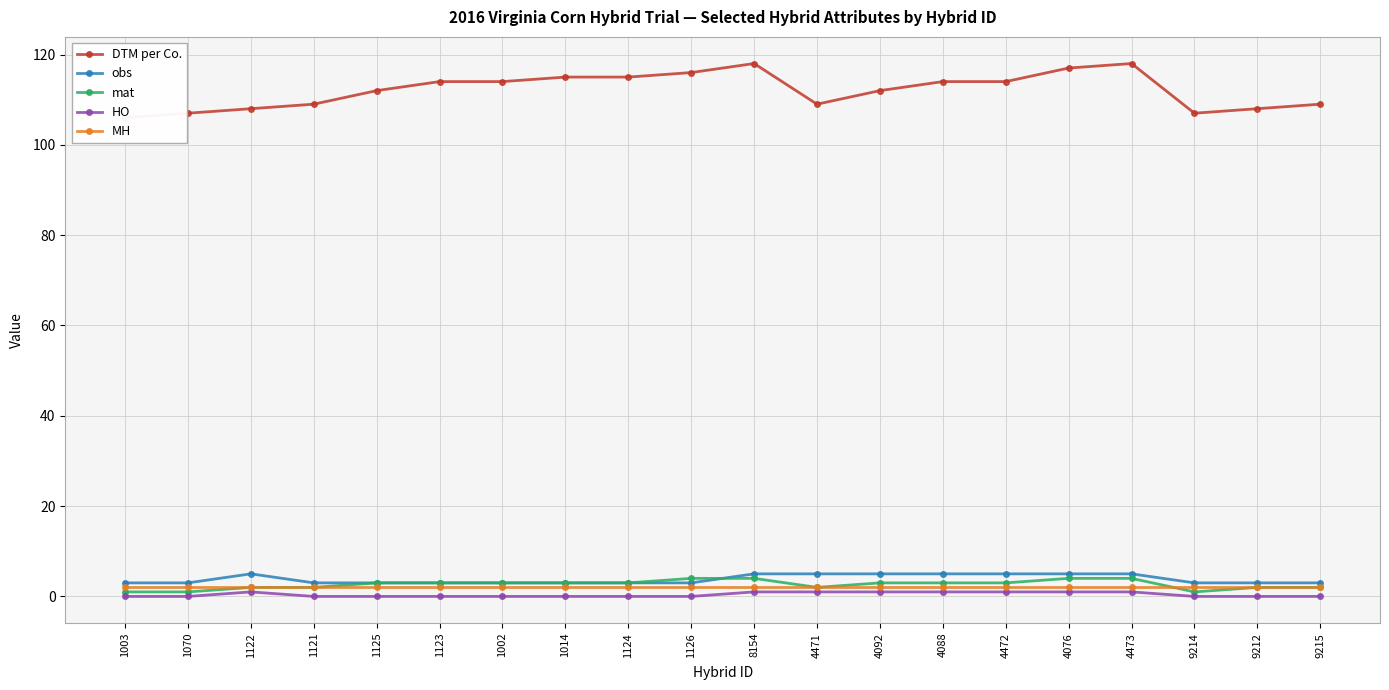

Reading right to left, transcribe all the data shown in this chart.

DTM per Co.: 109	108	107	118	117	114	114	112	109	118	116	115	115	114	114	112	109	108	107	106
obs: 3	3	3	5	5	5	5	5	5	5	3	3	3	3	3	3	3	5	3	3
mat: 2	2	1	4	4	3	3	3	2	4	4	3	3	3	3	3	2	2	1	1
HO: 0	0	0	1	1	1	1	1	1	1	0	0	0	0	0	0	0	1	0	0
MH: 2	2	2	2	2	2	2	2	2	2	2	2	2	2	2	2	2	2	2	2